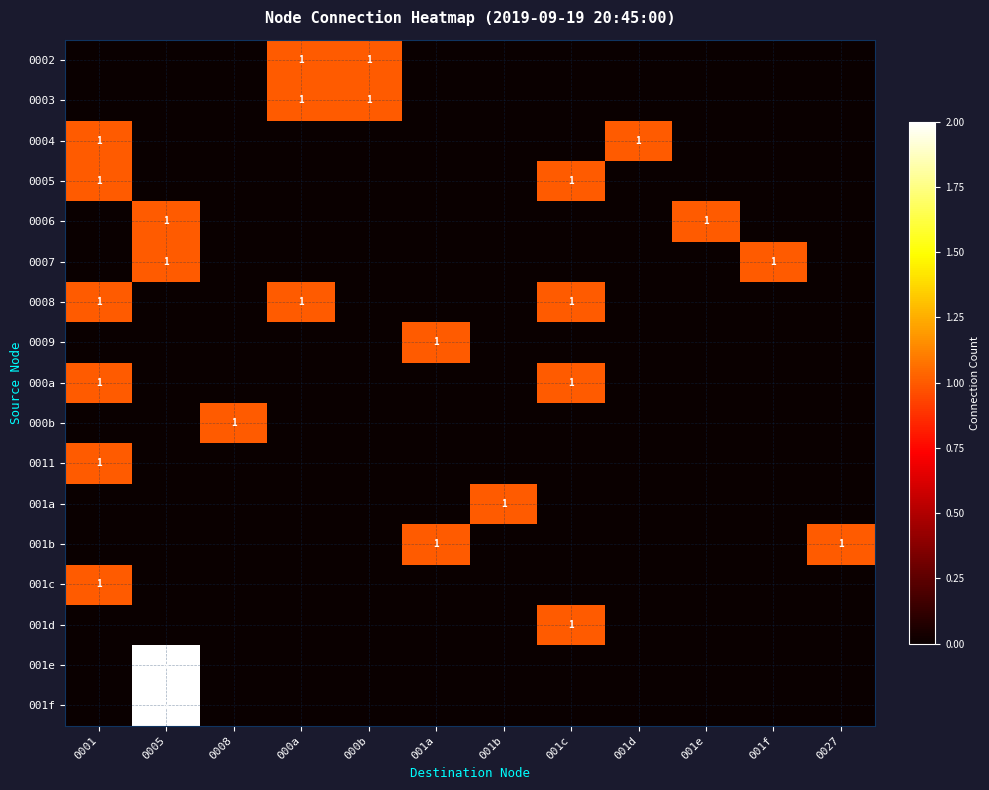

The value of 0007 at 001f is 1. True or false?

True